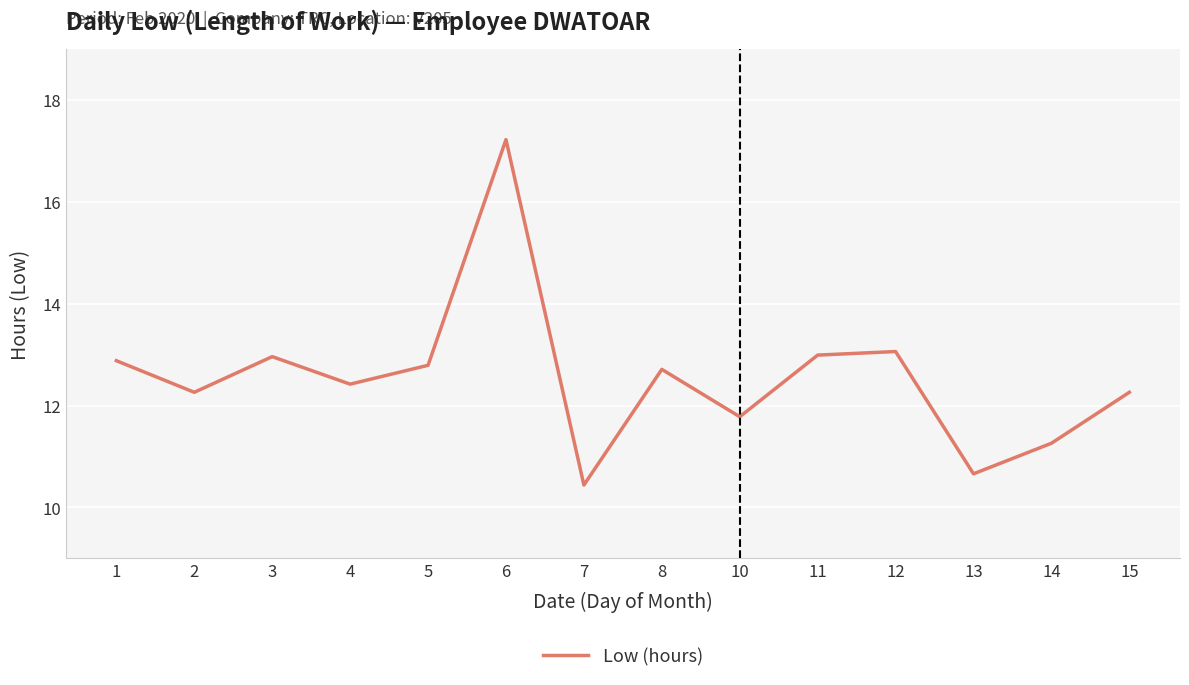

What is the change in value from 6 to 7?

-6.8